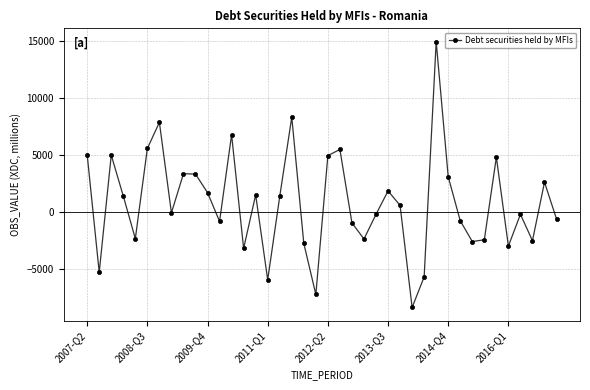

What is the sum of all values?

31471.9